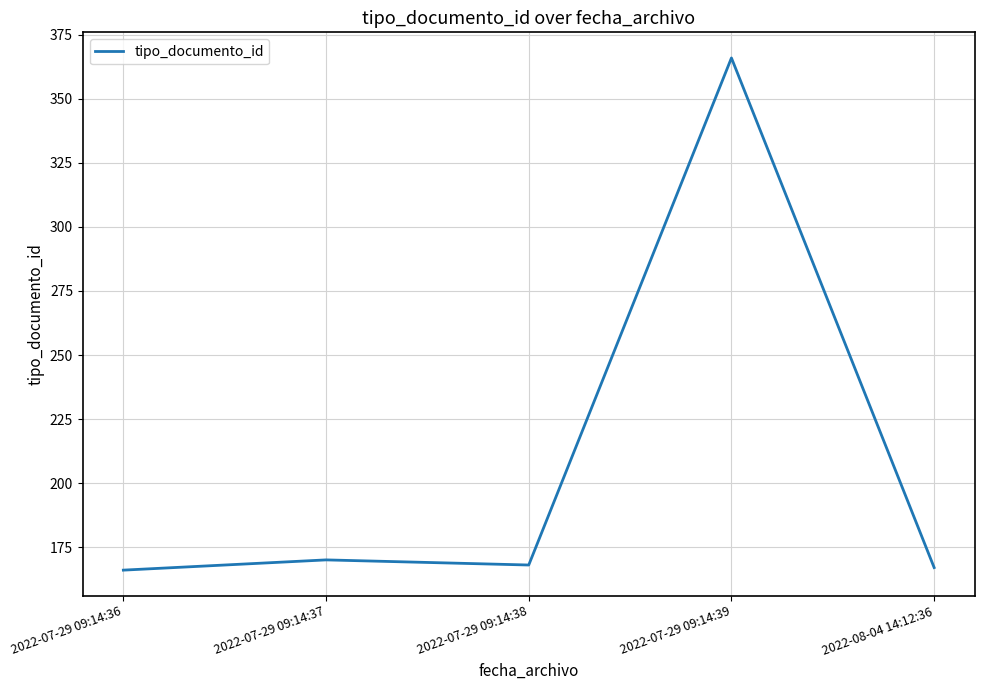

Reading left to right, extract all data points from this chart.

2022-07-29 09:14:36=166	2022-07-29 09:14:37=170	2022-07-29 09:14:38=168	2022-07-29 09:14:39=366	2022-08-04 14:12:36=167